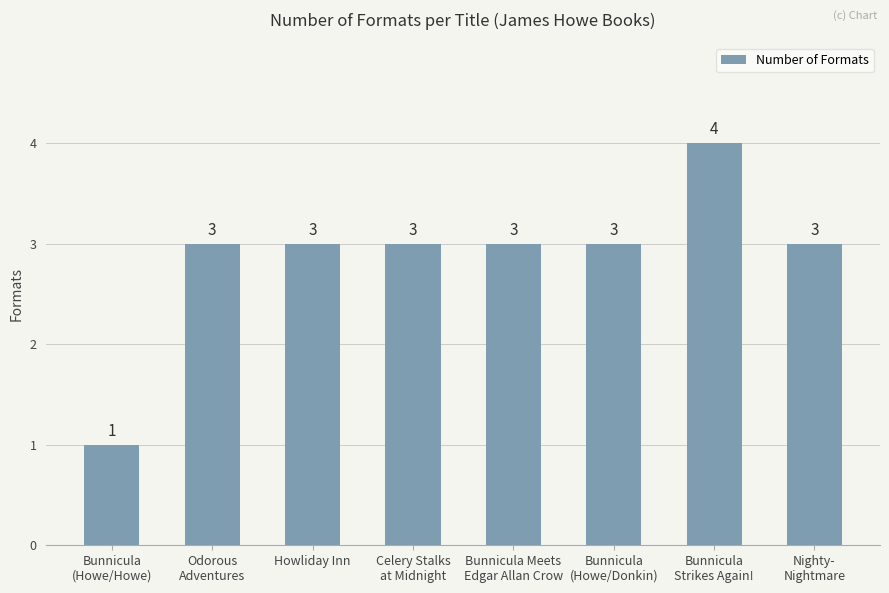

Are the bars horizontal?

No